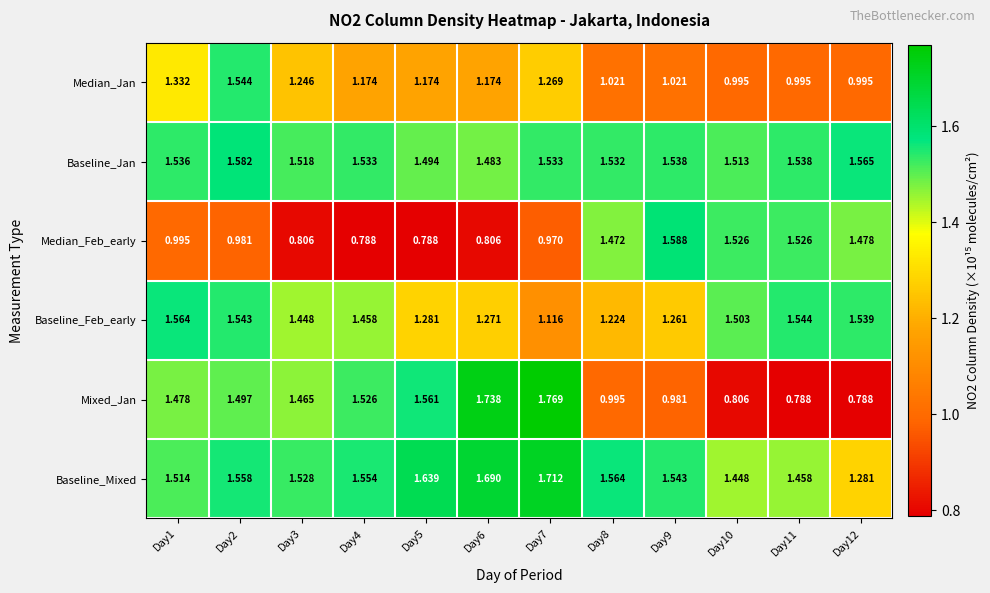

At how many categories does at least one series exceed 1?

12